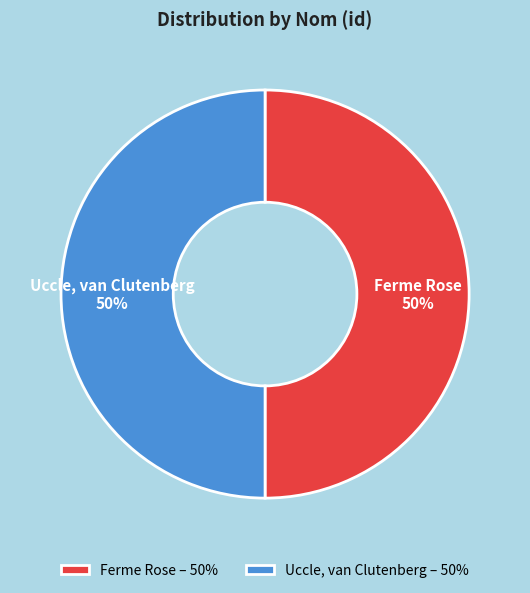

Do Ferme Rose and Uccle, van Clutenberg together represent more than half of the pie?

Yes